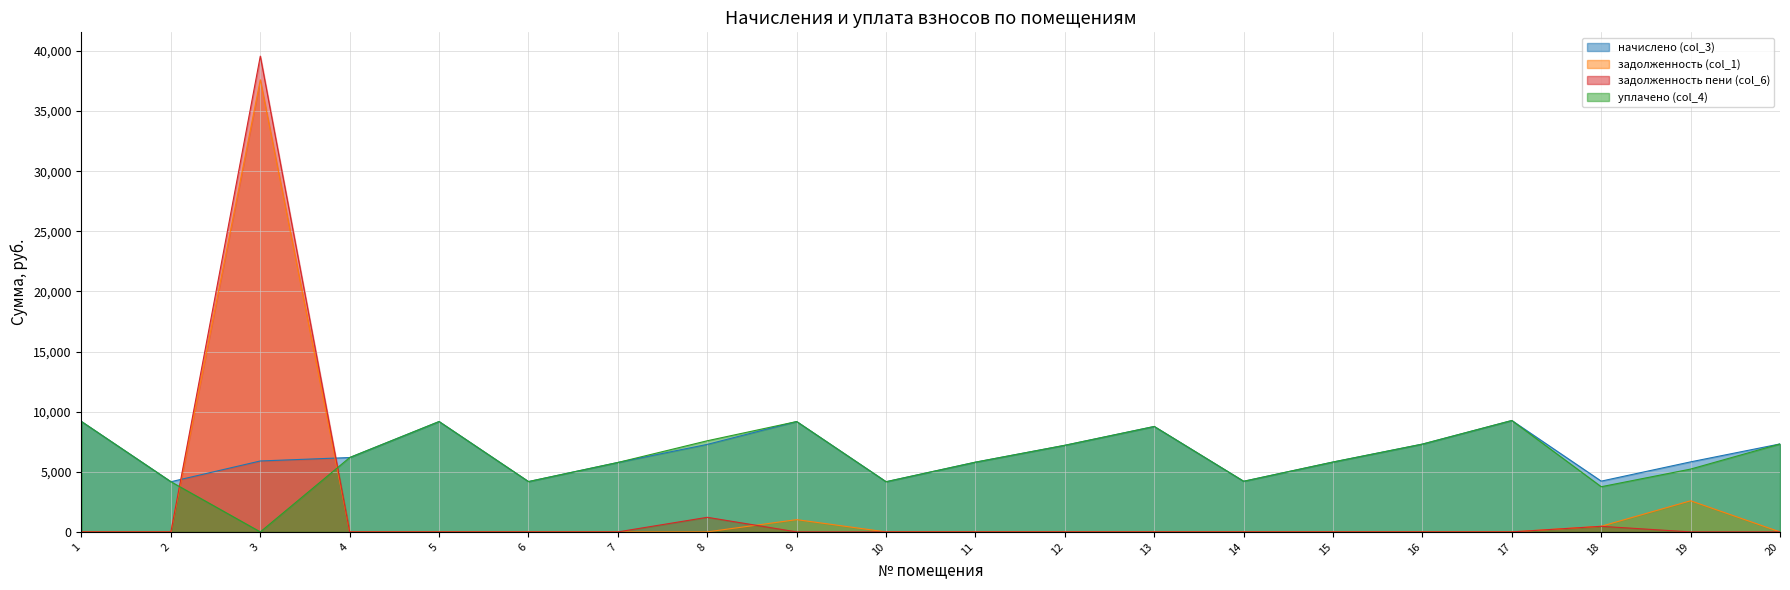

What is the sum of the уплачено (col_4) values at 6 and 20?

11500.9